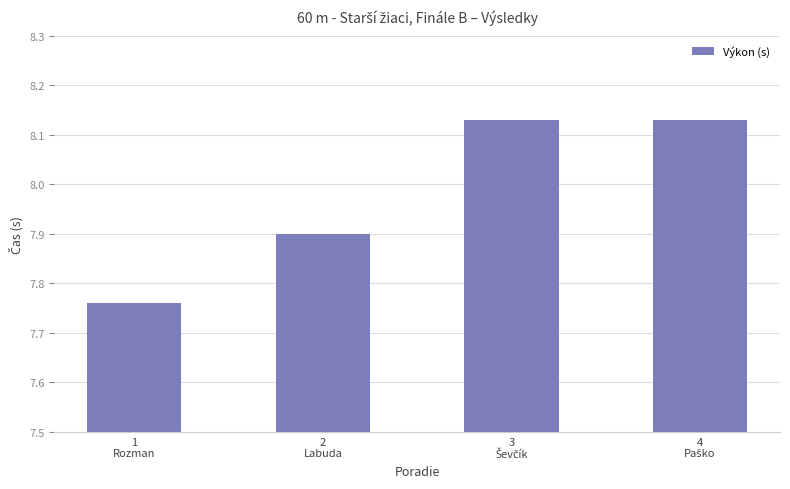

How many values are between 7 and 8?

2